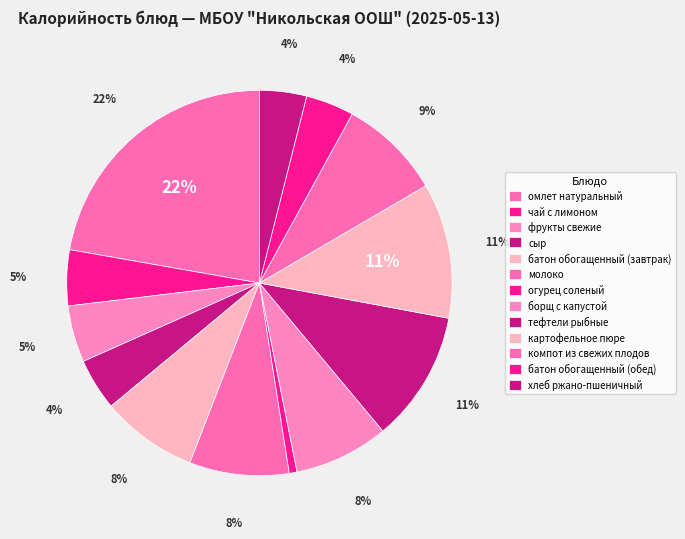

Is it true that картофельное пюре is 21% of the pie?

False